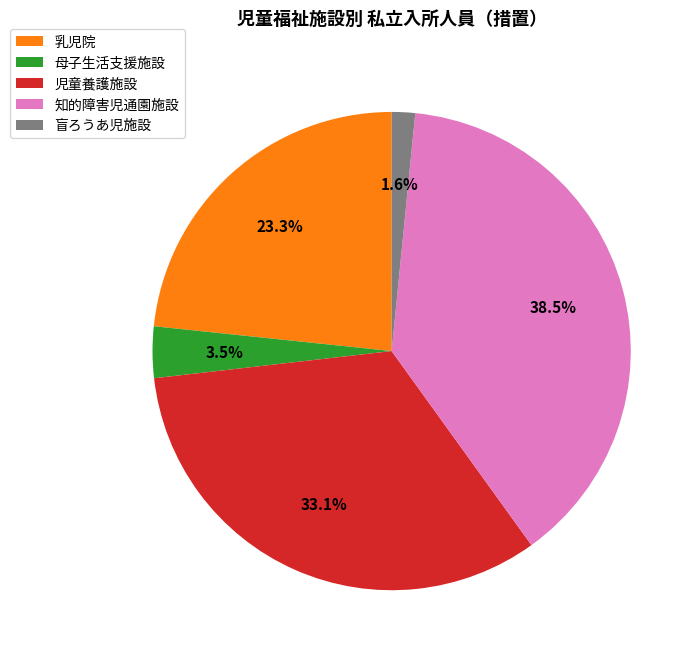

What percentage is NOT represented by 知的障害児通園施設?

61.5%